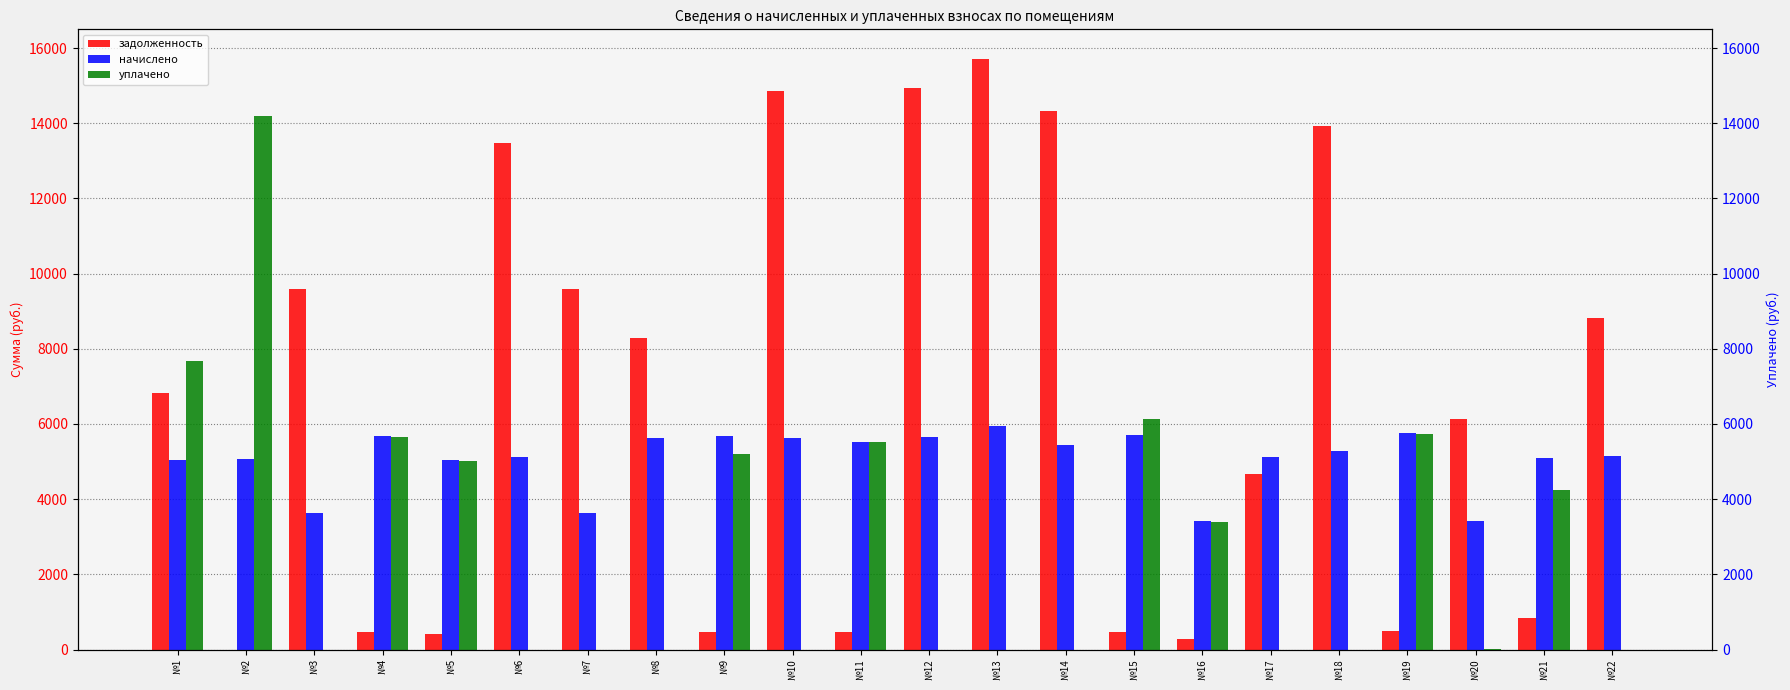

At which label does уплачено first exceed 10?

№1